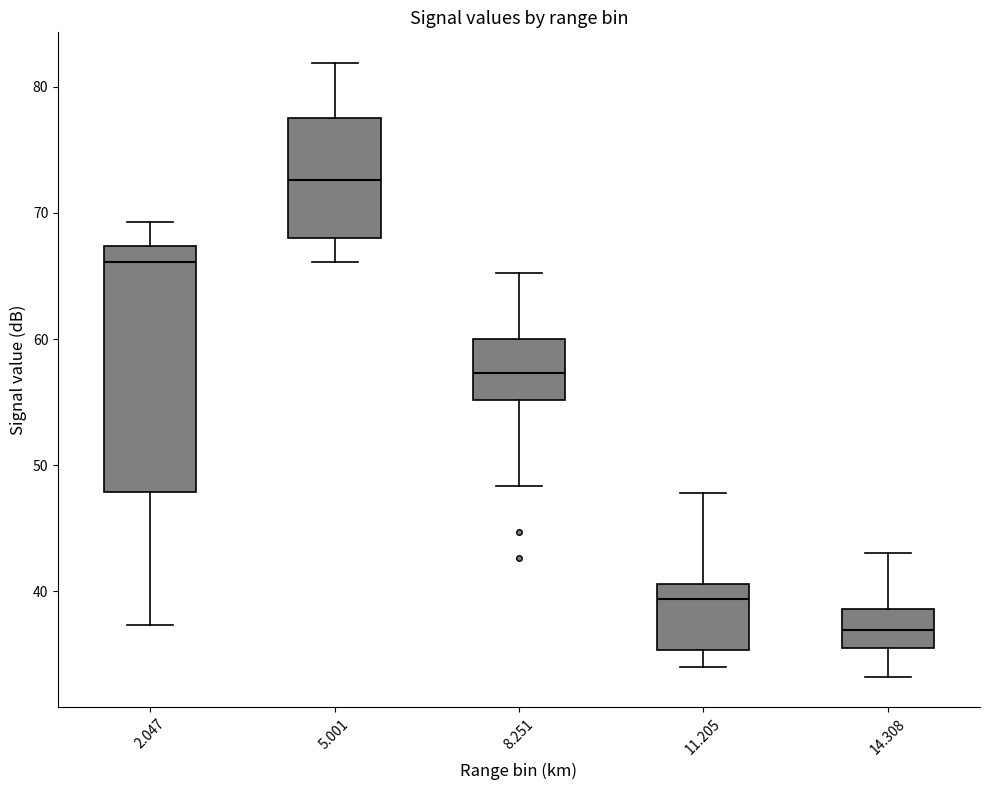

Which box's median line is the highest?

5.001